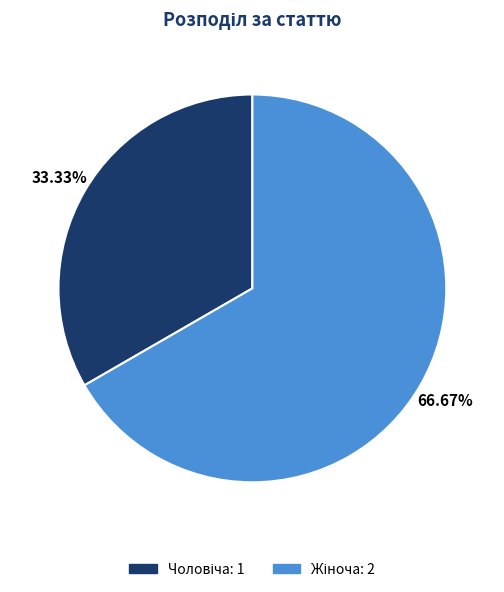

Does any single category account for the majority?

Yes